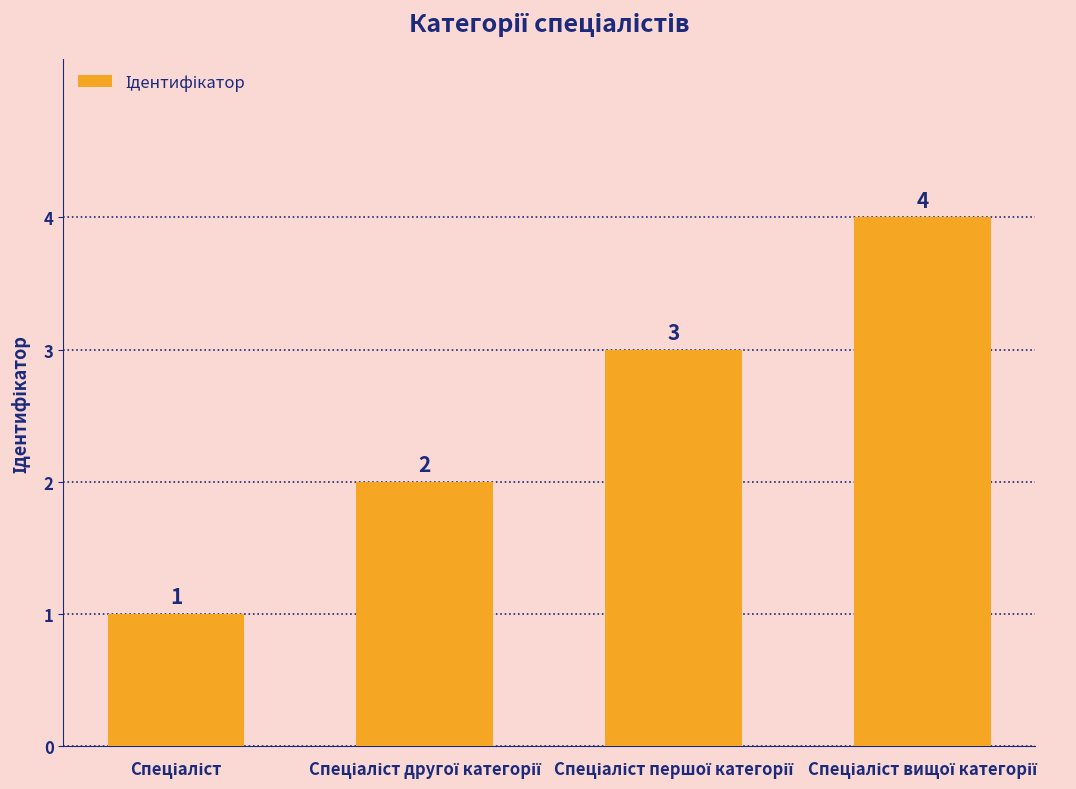

What is the greatest value displayed?

4